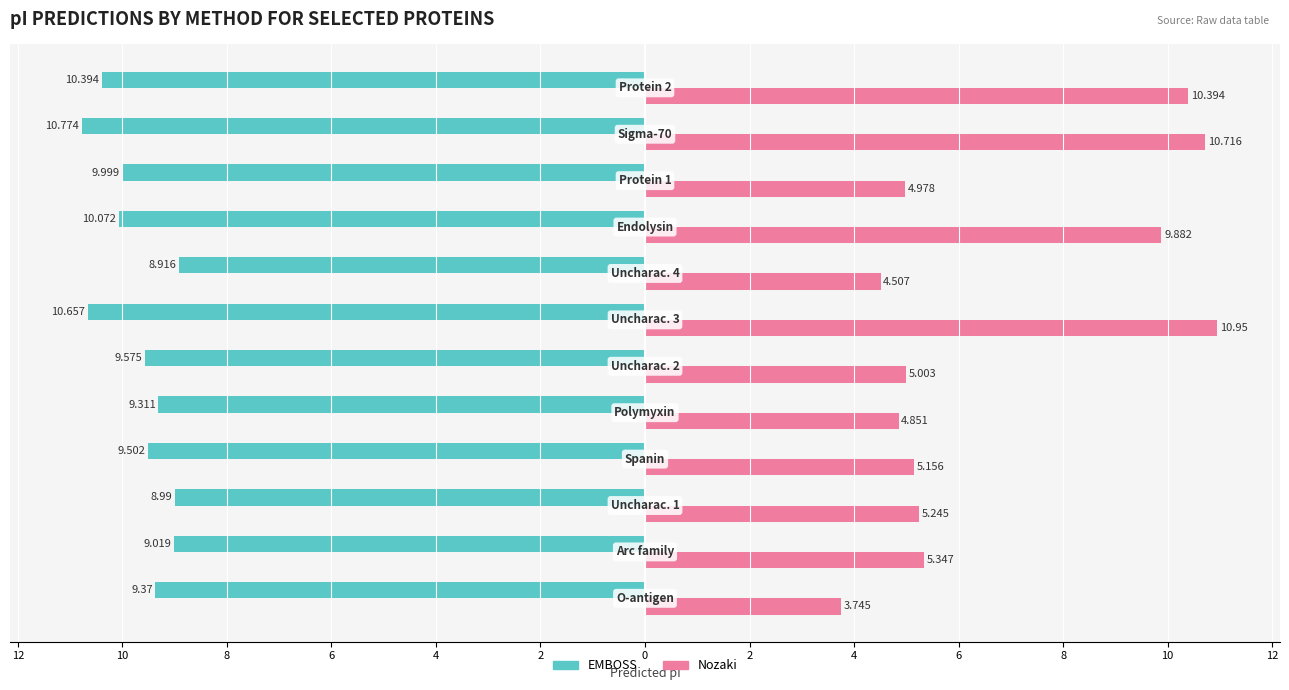

Reading left to right, what are all the values shown in this chart?

EMBOSS: -9.4	-9.0	-9.0	-9.5	-9.3	-9.6	-10.7	-8.9	-10.1	-10.0	-10.8	-10.4
Nozaki: 3.7	5.3	5.2	5.2	4.9	5.0	10.9	4.5	9.9	5.0	10.7	10.4